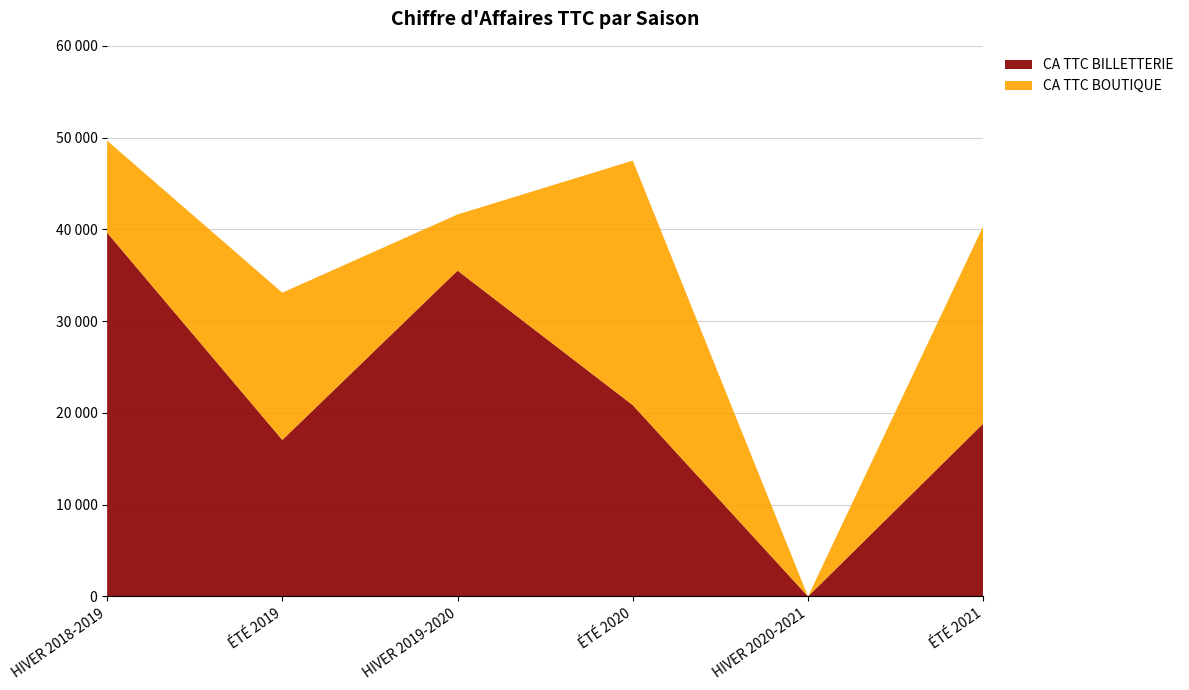

Reading left to right, transcribe all the data shown in this chart.

CA TTC BOUTIQUE: 10026	16043	6122	26646	0	21510
CA TTC BILLETTERIE: 39640	17056	35505	20848	0	18845